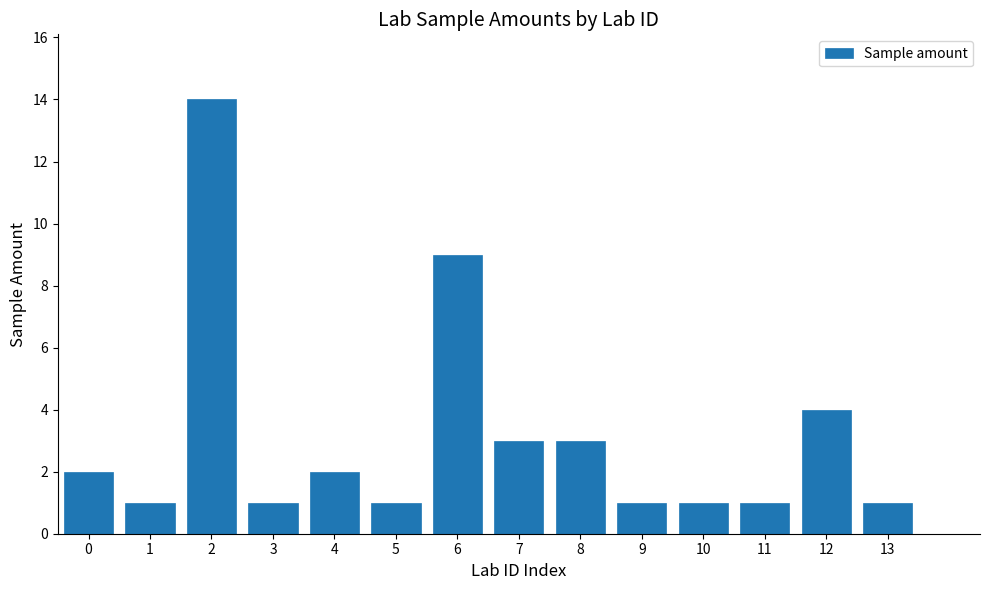

Reading left to right, list all the values displayed in this chart.

0=2	1=1	2=14	3=1	4=2	5=1	6=9	7=3	8=3	9=1	10=1	11=1	12=4	13=1